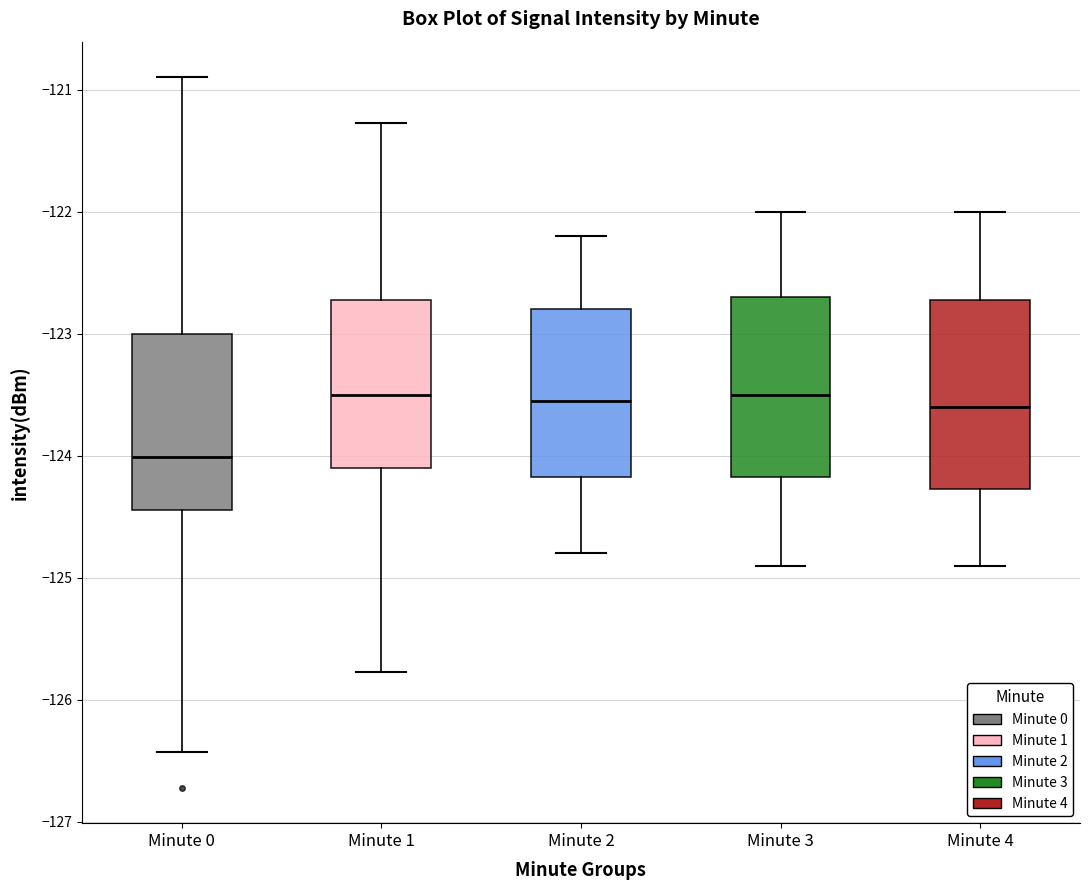

Which box's median line is the lowest?

Minute 0